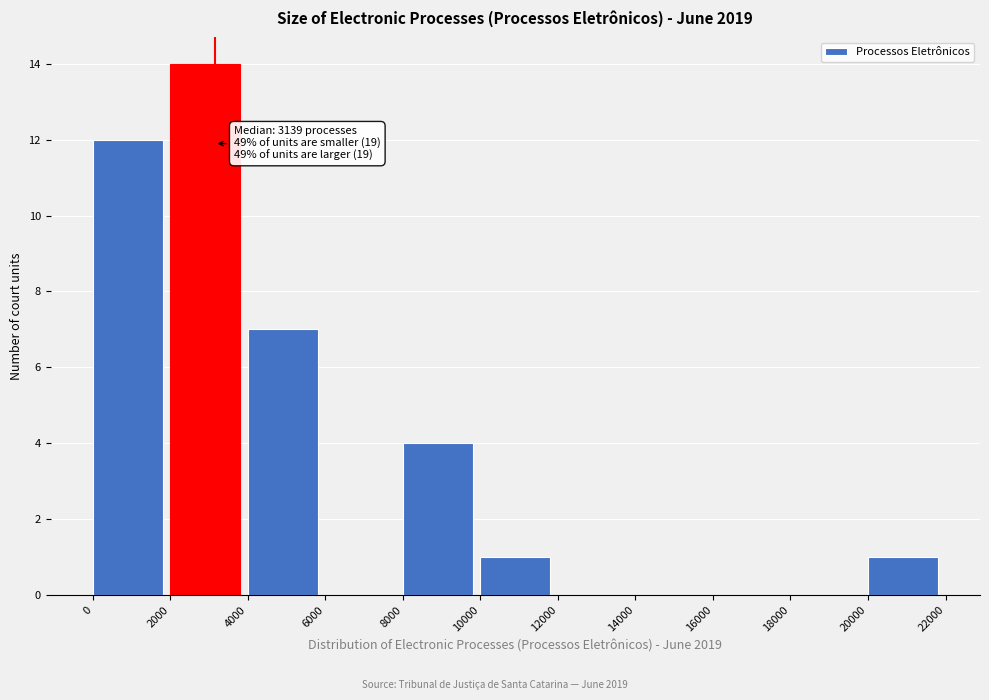

Which range on the x-axis has the tallest bar?

2000 to 4000